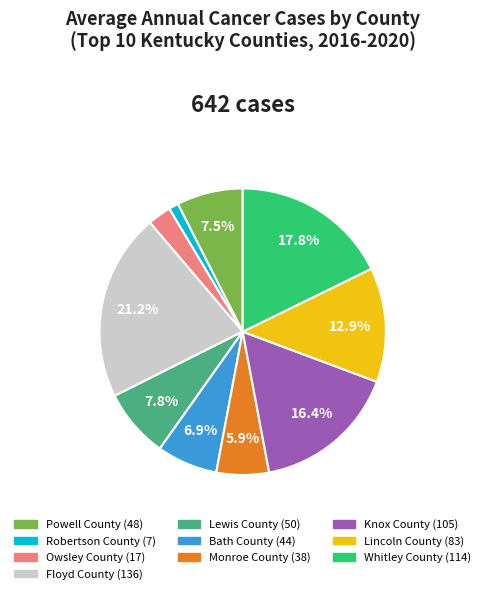

To the nearest percent, what is the difference between the largest and smallest slice percentages?

20%